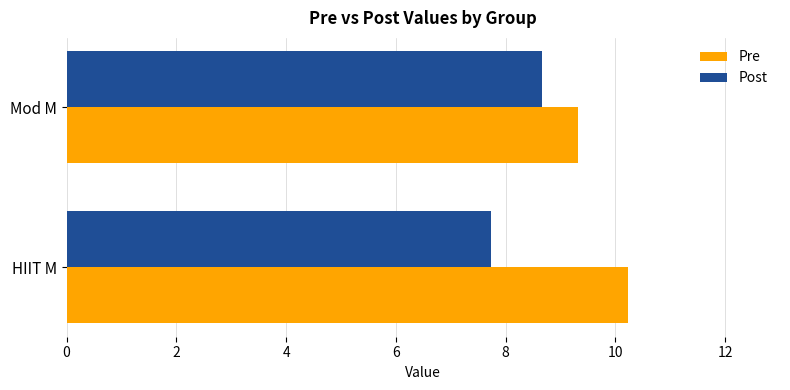

What is the average value of the Pre series?

9.8